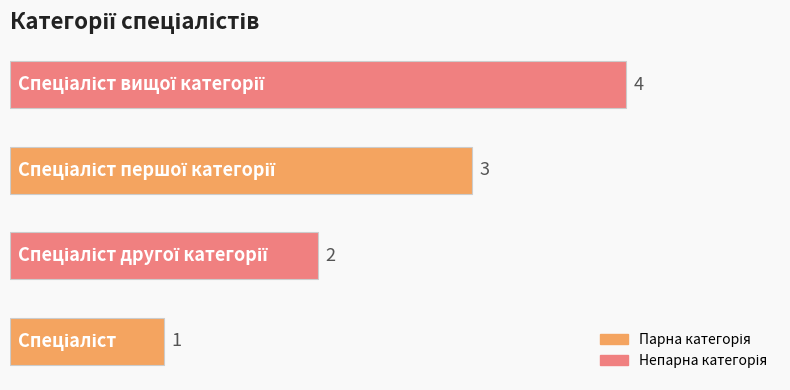

Count the values in the range 2 to 4.

3